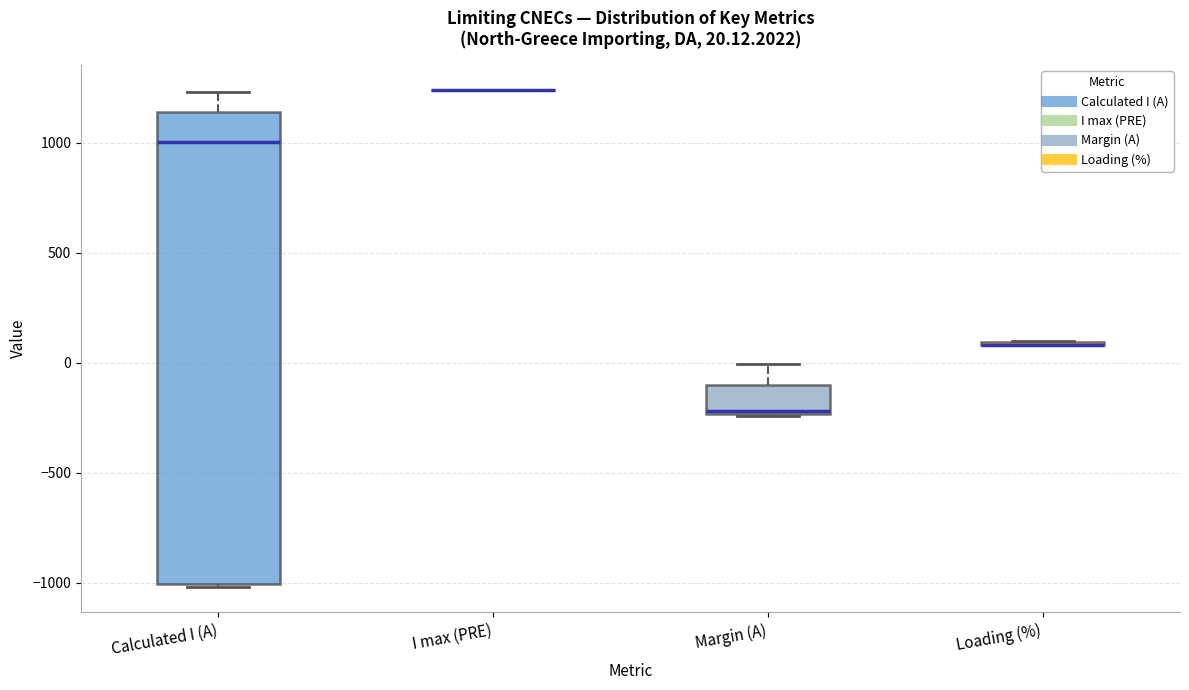

Which box is the tallest, from its lower edge to its upper edge?

Calculated I (A)